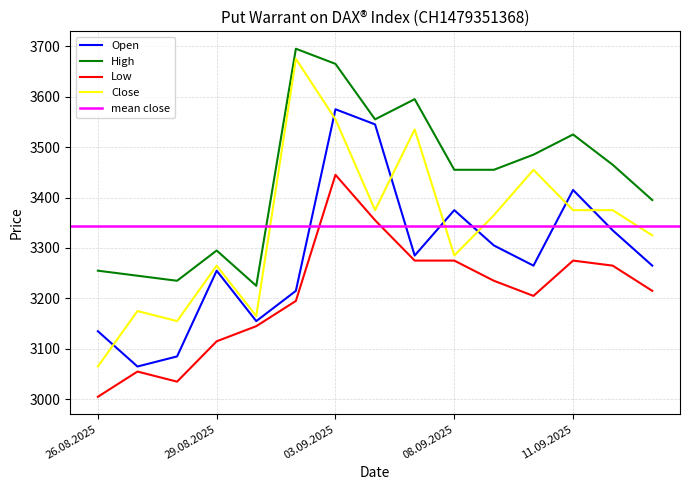

Reading right to left, list all the values displayed in this chart.

Open: 15.09.2025=3265	12.09.2025=3335	11.09.2025=3415	10.09.2025=3265	09.09.2025=3305	08.09.2025=3375	05.09.2025=3285	04.09.2025=3545	03.09.2025=3575	02.09.2025=3215	01.09.2025=3155	29.08.2025=3255	28.08.2025=3085	27.08.2025=3065	26.08.2025=3135
High: 15.09.2025=3395	12.09.2025=3465	11.09.2025=3525	10.09.2025=3485	09.09.2025=3455	08.09.2025=3455	05.09.2025=3595	04.09.2025=3555	03.09.2025=3665	02.09.2025=3695	01.09.2025=3225	29.08.2025=3295	28.08.2025=3235	27.08.2025=3245	26.08.2025=3255
Low: 15.09.2025=3215	12.09.2025=3265	11.09.2025=3275	10.09.2025=3205	09.09.2025=3235	08.09.2025=3275	05.09.2025=3275	04.09.2025=3355	03.09.2025=3445	02.09.2025=3195	01.09.2025=3145	29.08.2025=3115	28.08.2025=3035	27.08.2025=3055	26.08.2025=3005
Close: 15.09.2025=3325	12.09.2025=3375	11.09.2025=3375	10.09.2025=3455	09.09.2025=3365	08.09.2025=3285	05.09.2025=3535	04.09.2025=3375	03.09.2025=3555	02.09.2025=3675	01.09.2025=3165	29.08.2025=3265	28.08.2025=3155	27.08.2025=3175	26.08.2025=3065